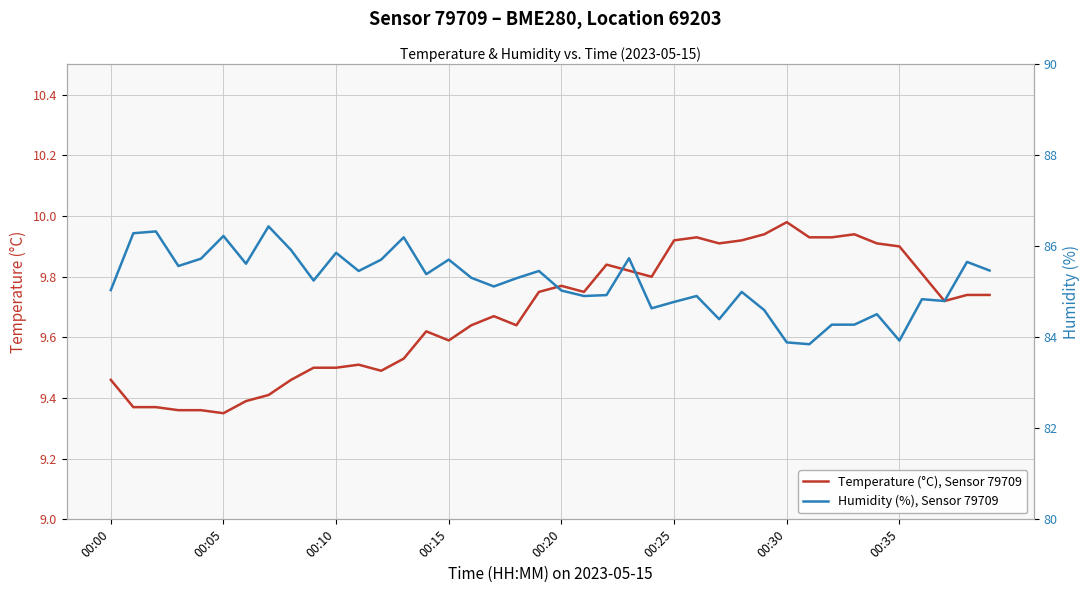

Which series changed the most between 21 and 39?

Humidity (%), Sensor 79709